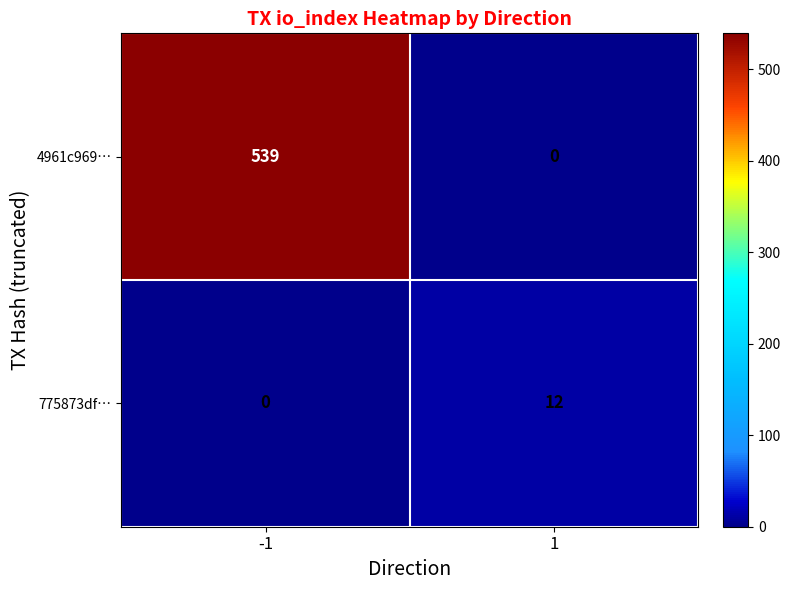

How many data points in 4961c969… are less than 539?

1